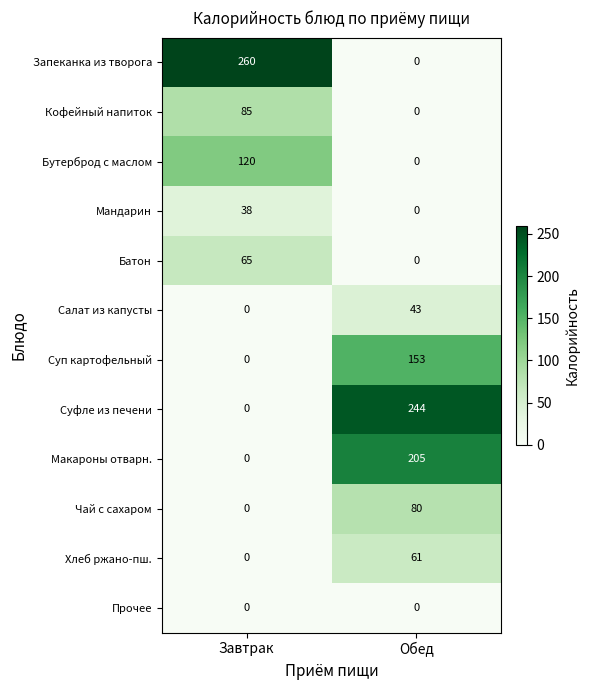

Which series has the largest range (max minus min)?

Запеканка из творога